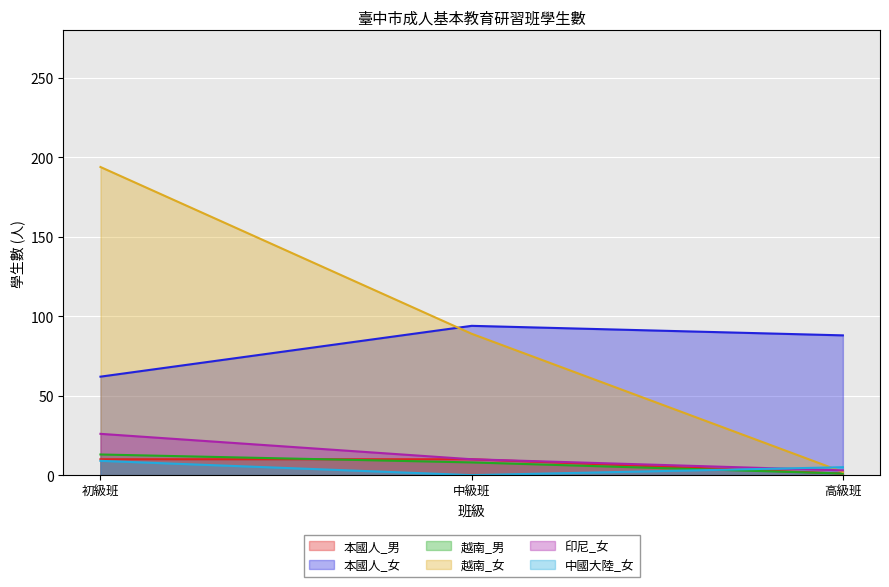

The value of 越南_女 at 初級班 is 194. True or false?

True